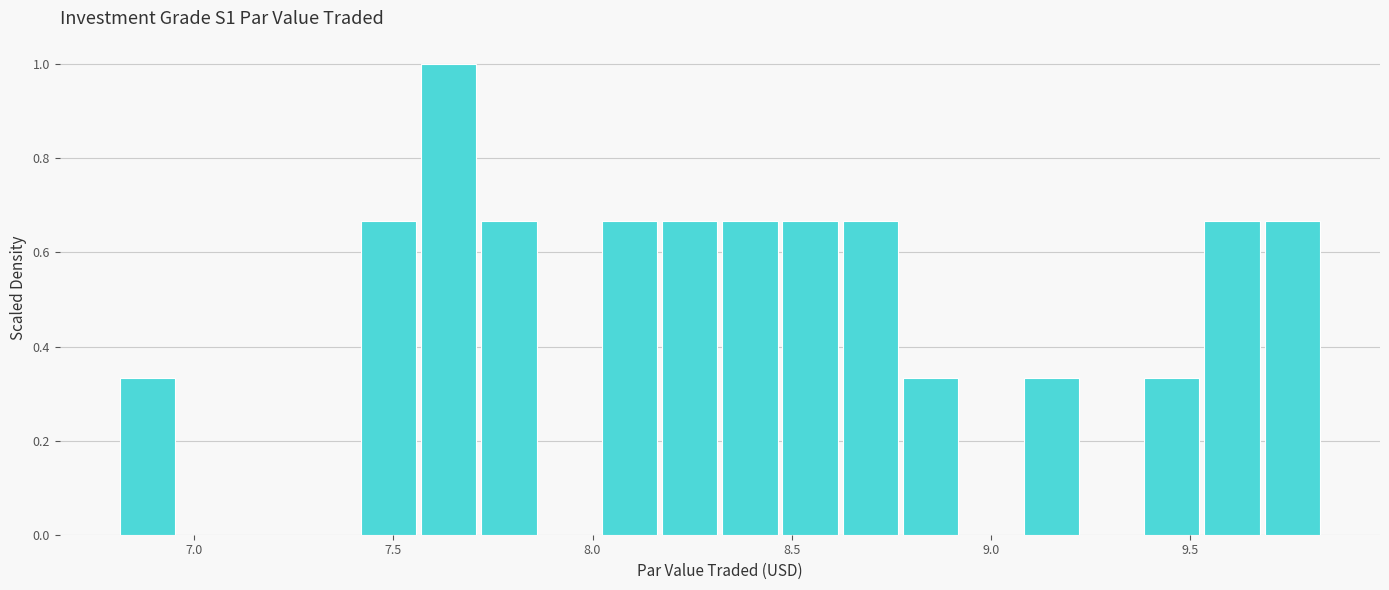

Read against the x-axis, roughly where is the centre of the tallest bar?

7.65